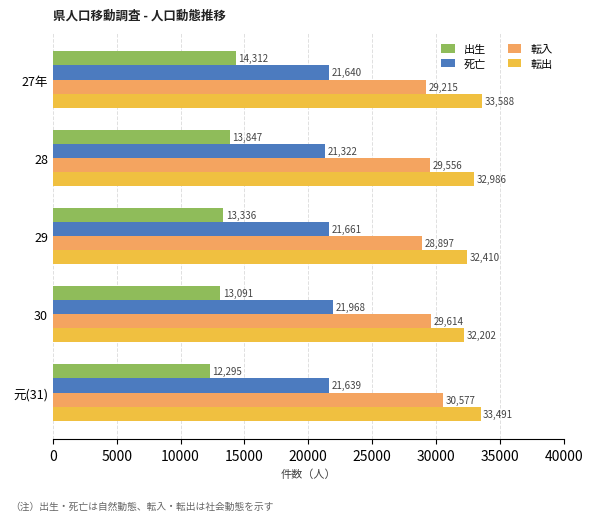

Which series changed the most between 27年 and 元(31)?

出生